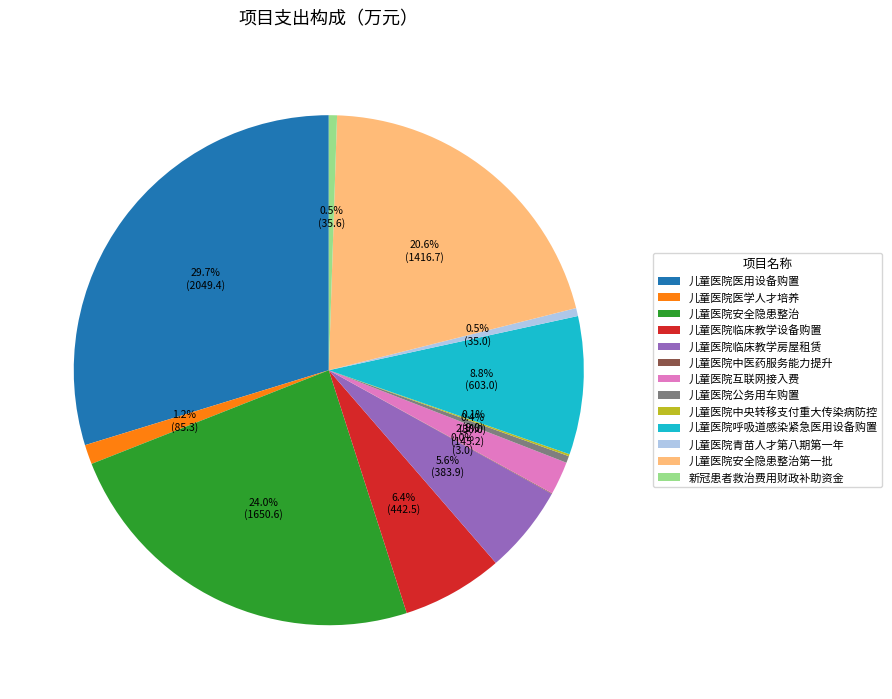

Combined, what portion of the pie is 儿童医院安全隐患整治第一批 and 儿童医院公务用车购置?

21.0%